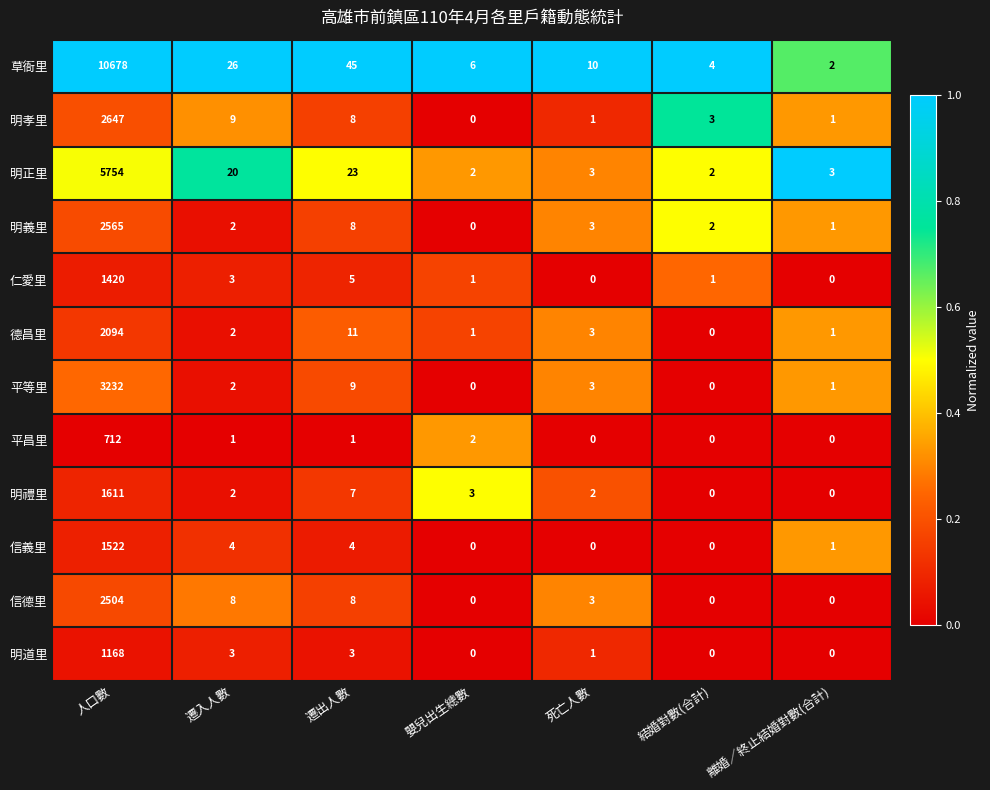

At which category is the sum across all series the highest?

人口數